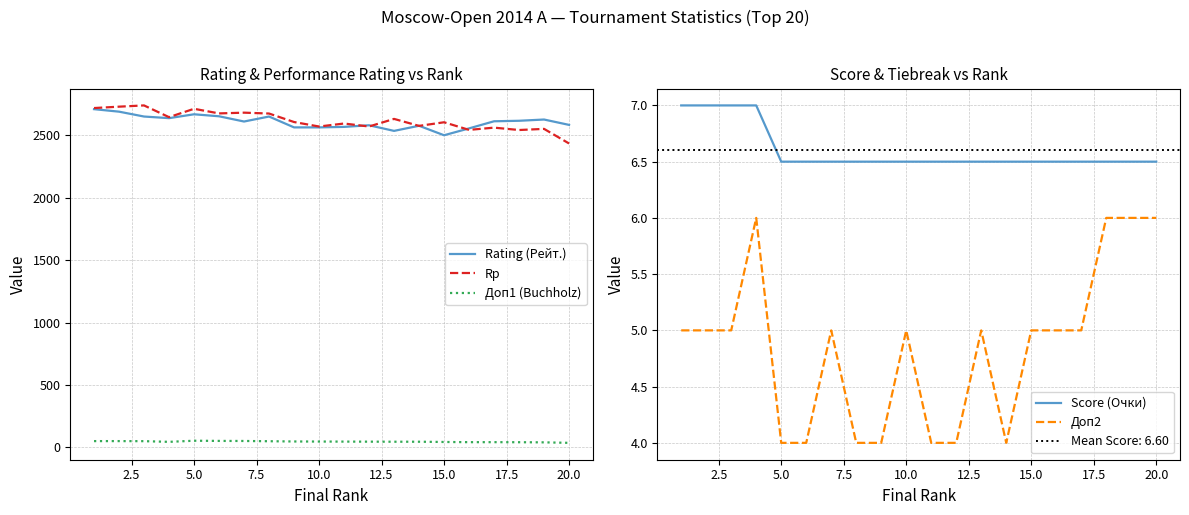

Rank the series by their maximum value, from lowest to highest.

Доп2, Score (Очки), Доп1 (Buchholz), Rating (Рейт.), Rp